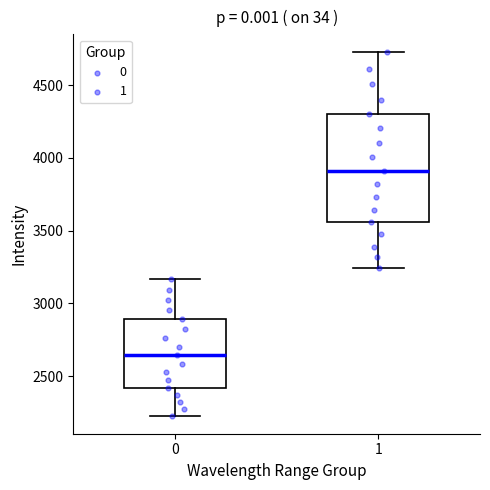

Reading left to right, read every box against the y-axis: the position of its median line, the range the box covers, and the ends of its whiskers. The values are not printed on the chart, so give them approximately, as read against the axis.

0: median 2650, box 2400 to 2900, whiskers 2250 to 3150
1: median 3900, box 3550 to 4300, whiskers 3250 to 4750